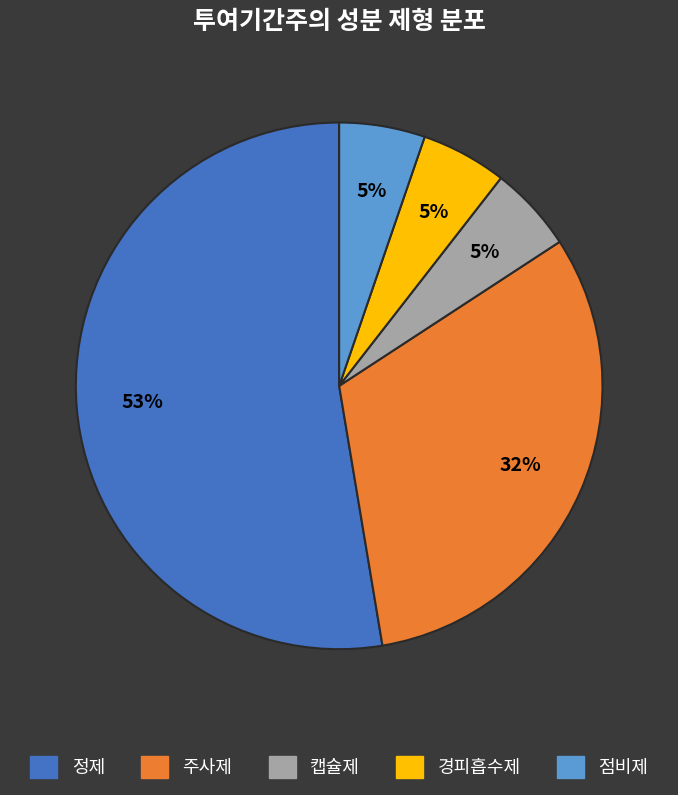

How many slices are in this pie chart?

5